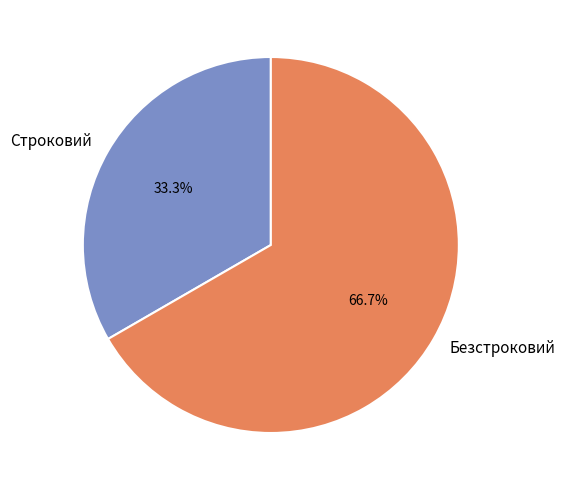

How many slices are in this pie chart?

2